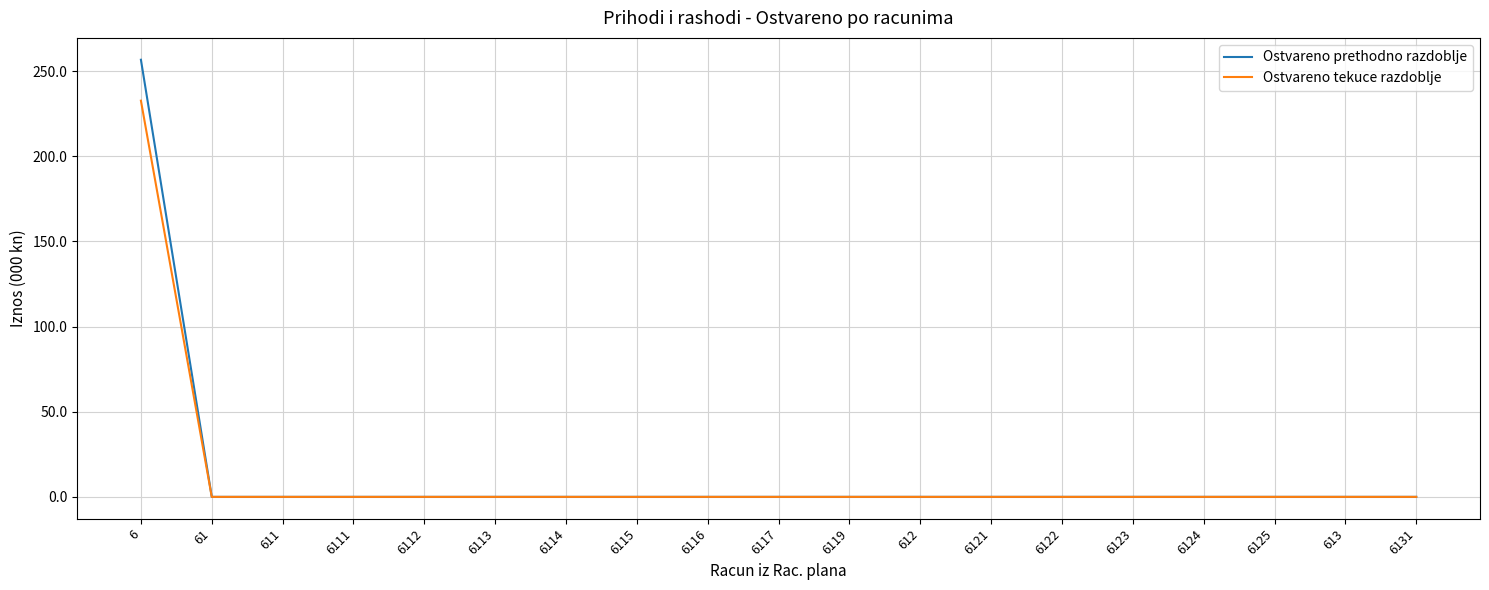

What position from the right is 6121?

7